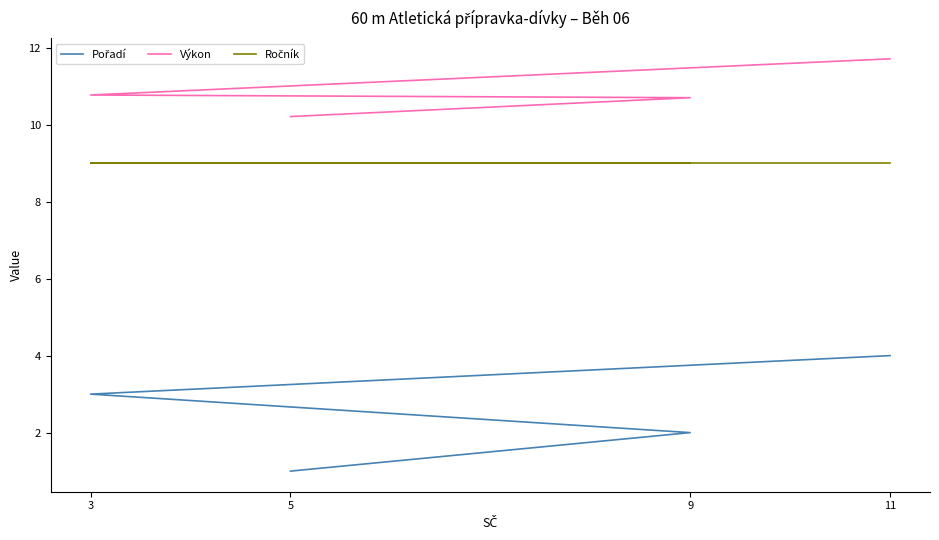

What is the value of the Výkon point at the 4th from the left?

11.7